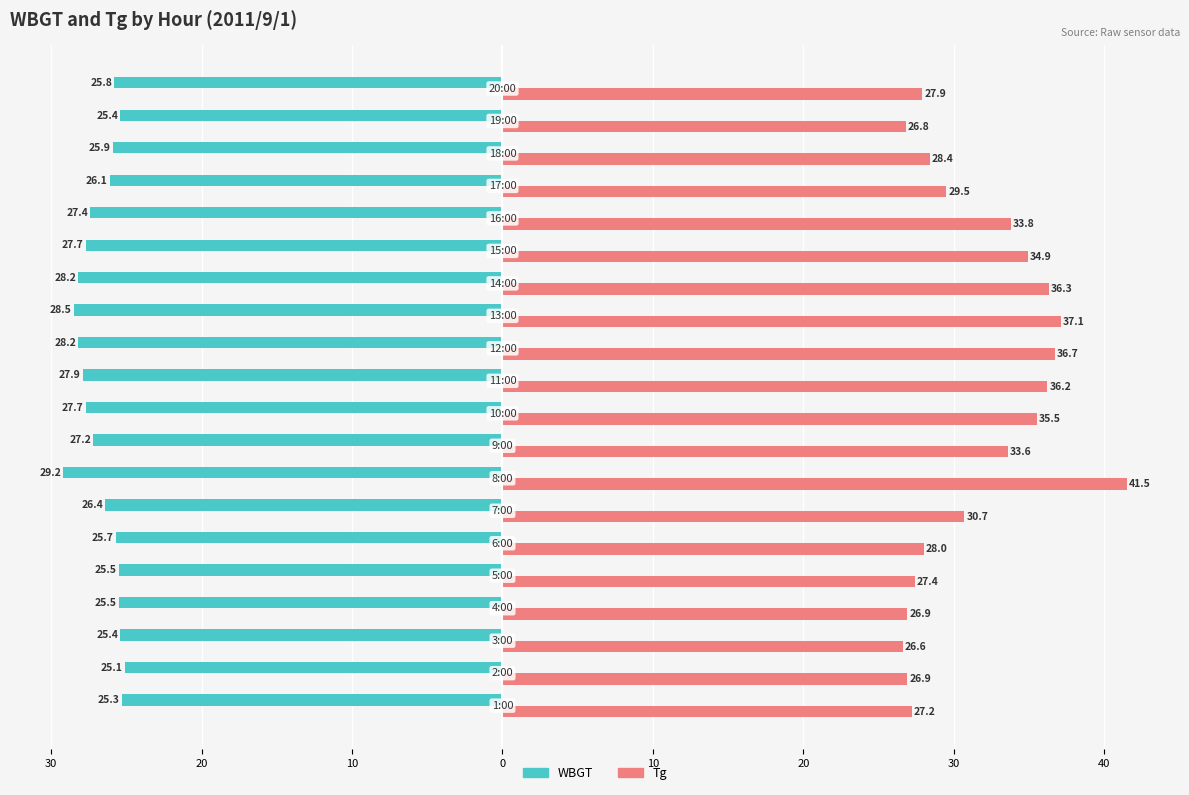

What are all the series names shown in the legend?

WBGT, Tg